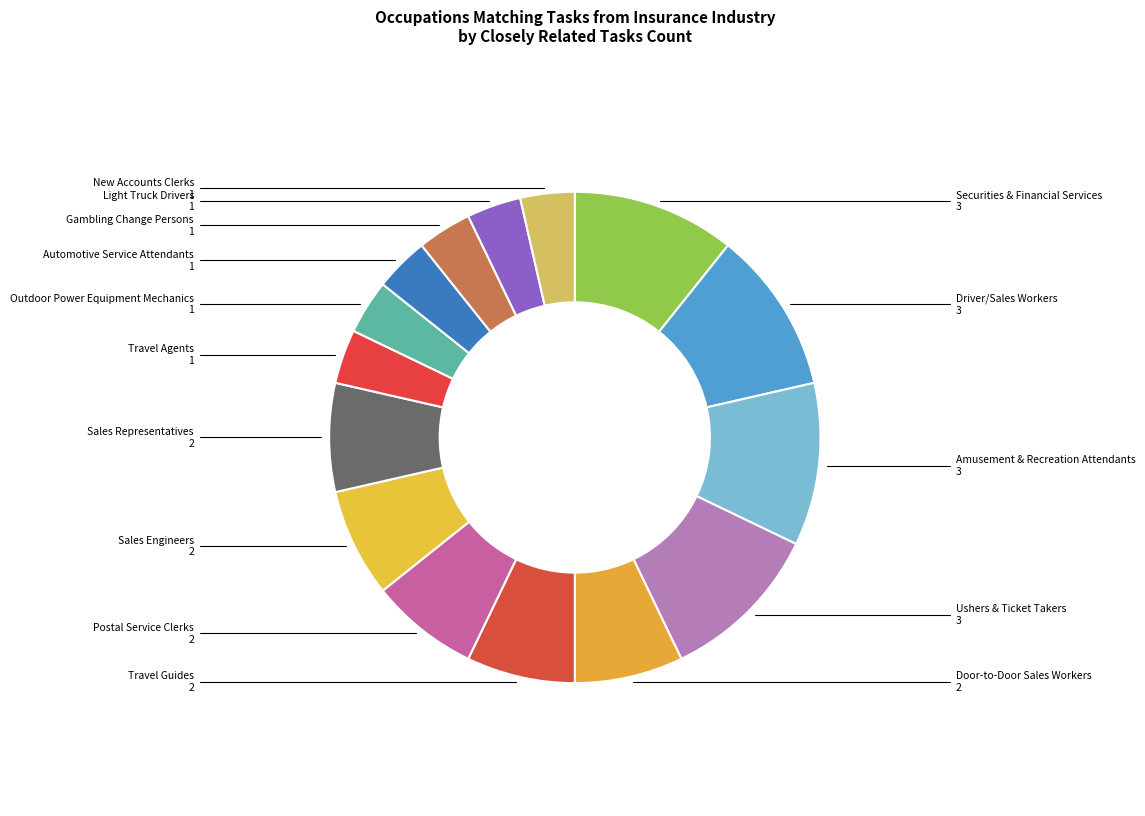

Count the number of slices in the pie.

15